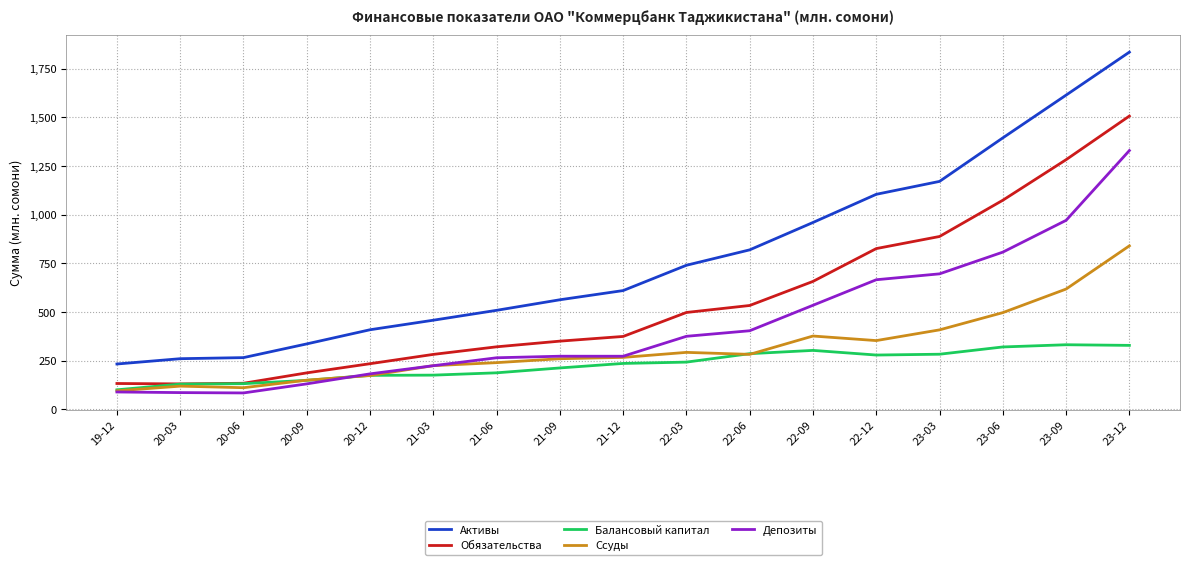

What is the average value of the Ссуды series?

312.0